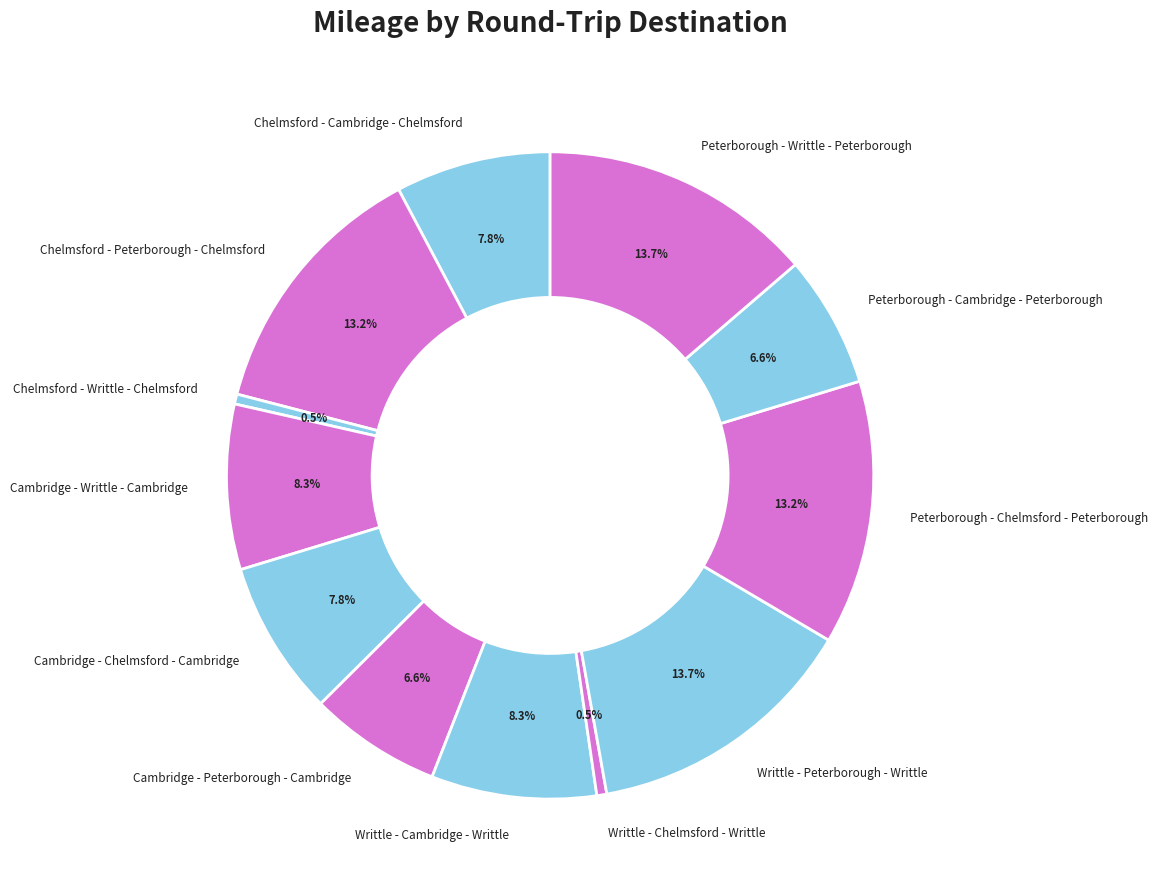

Count the number of slices in the pie.

12